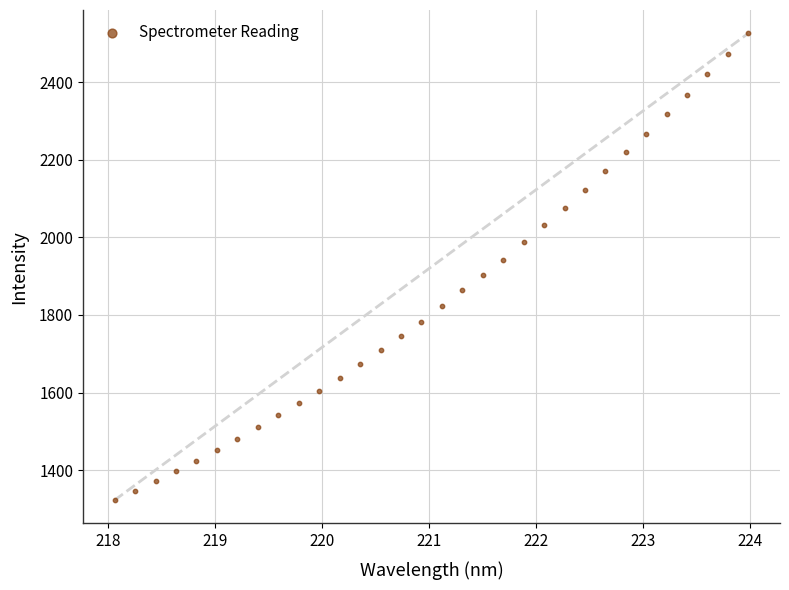

What is the range of X values (max minus min)?

5.9